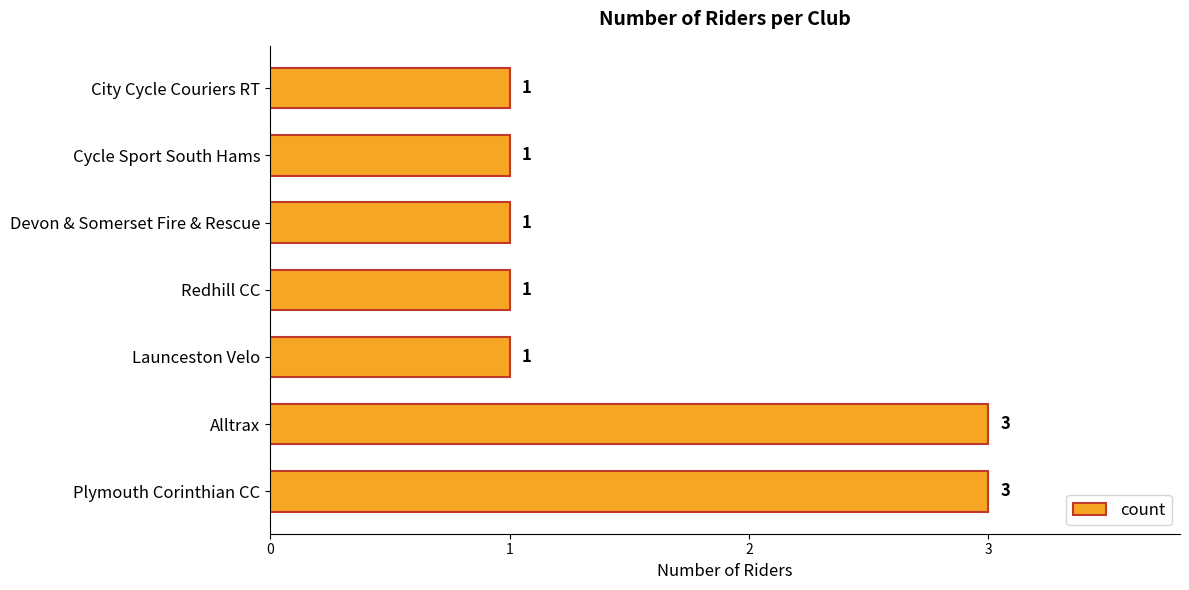

True or false: the data shows 3 at Alltrax.

True